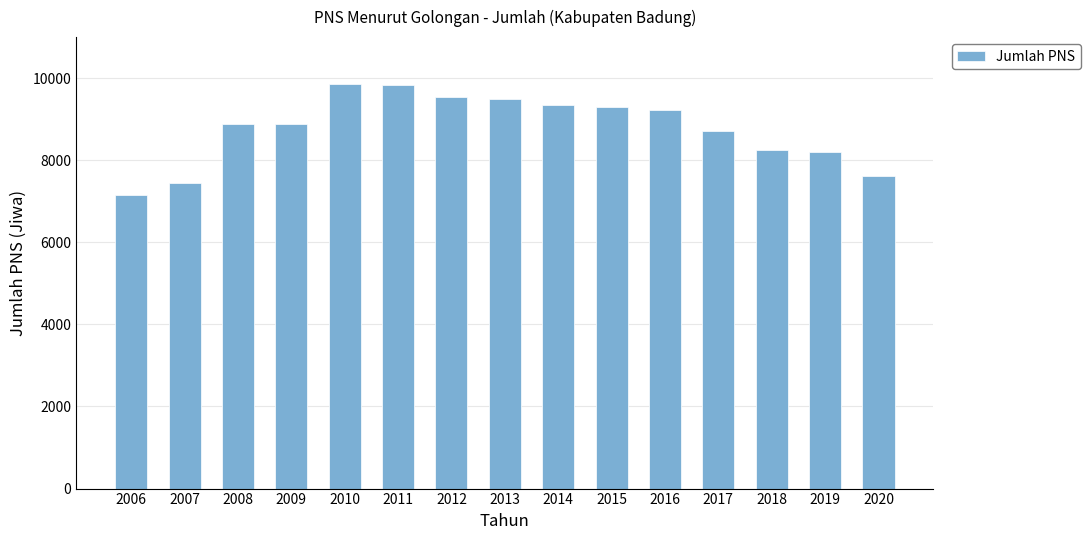

What value does the data have at 2018?

8250